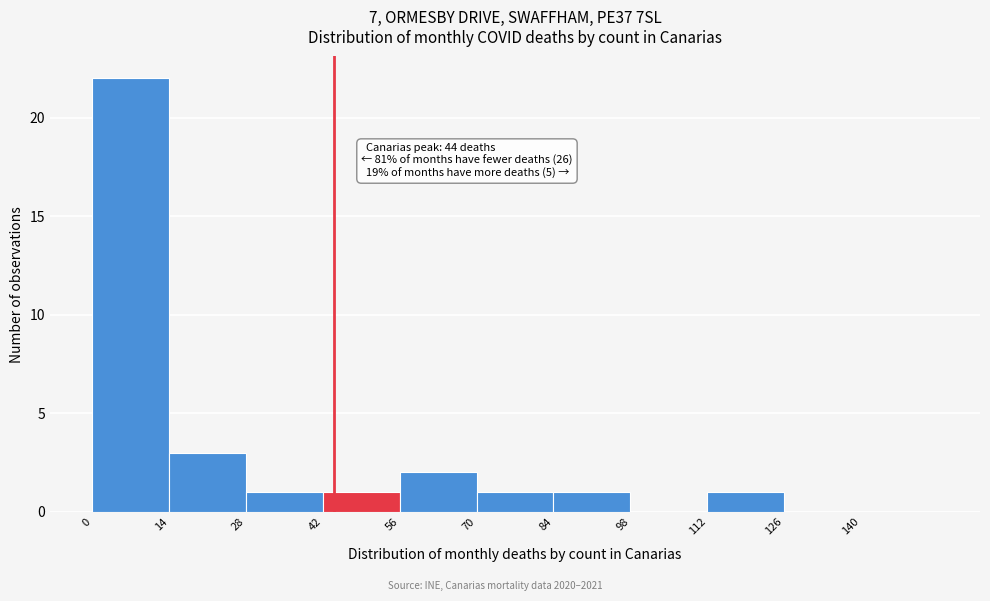

Over which range of the x-axis is the bar tallest?

0 to 14